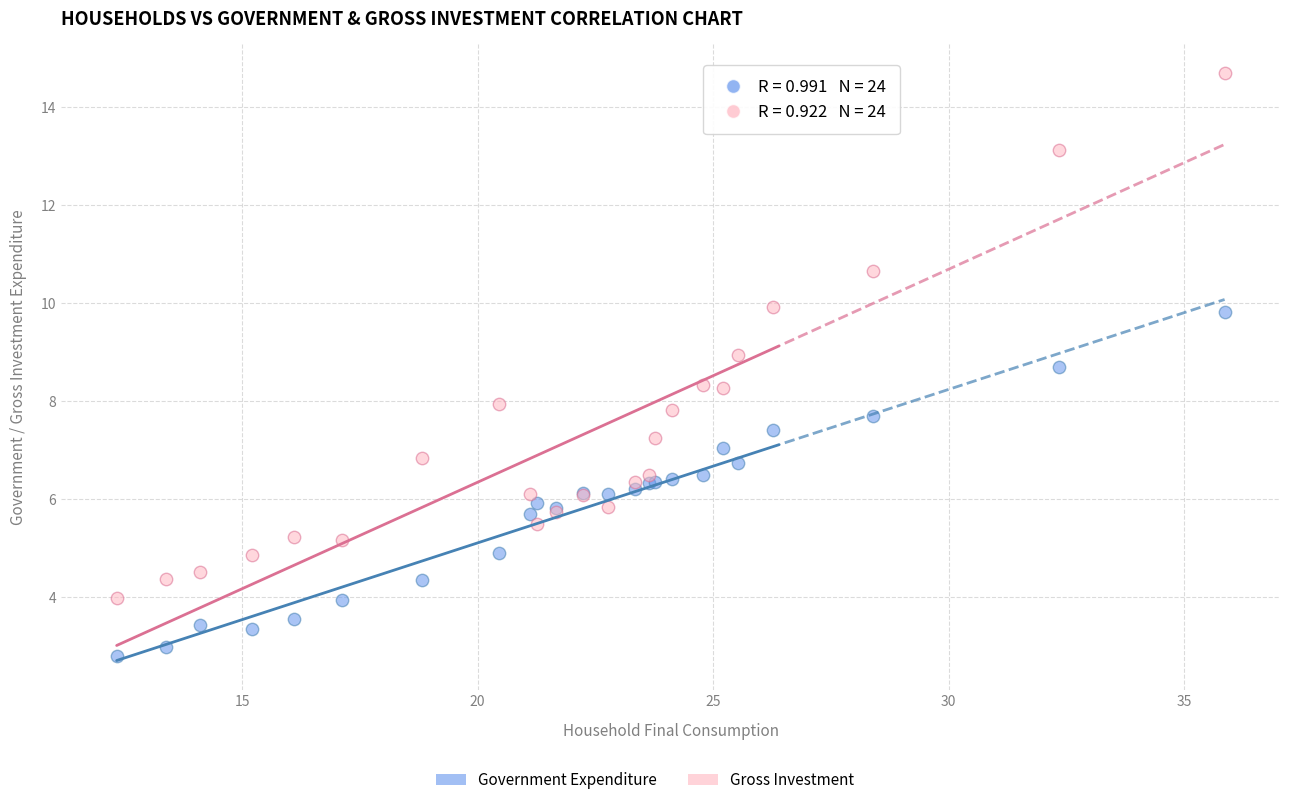

Which series has the widest spread of Y values?

Gross Investment